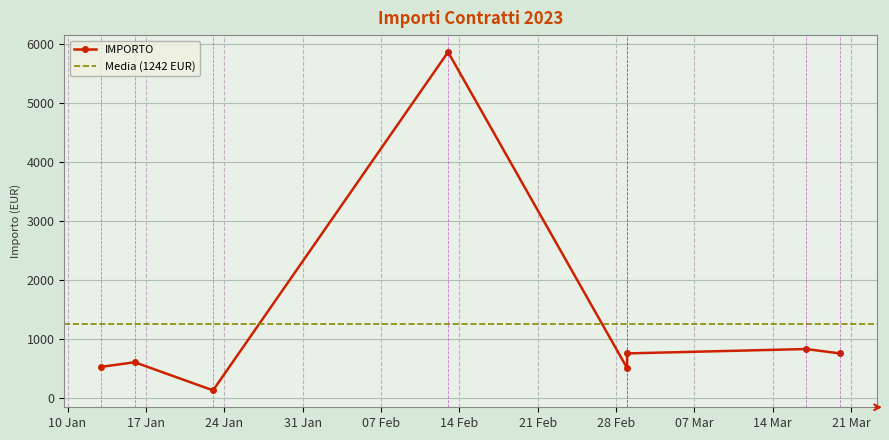

Where is the first local maximum?

2023-01-16